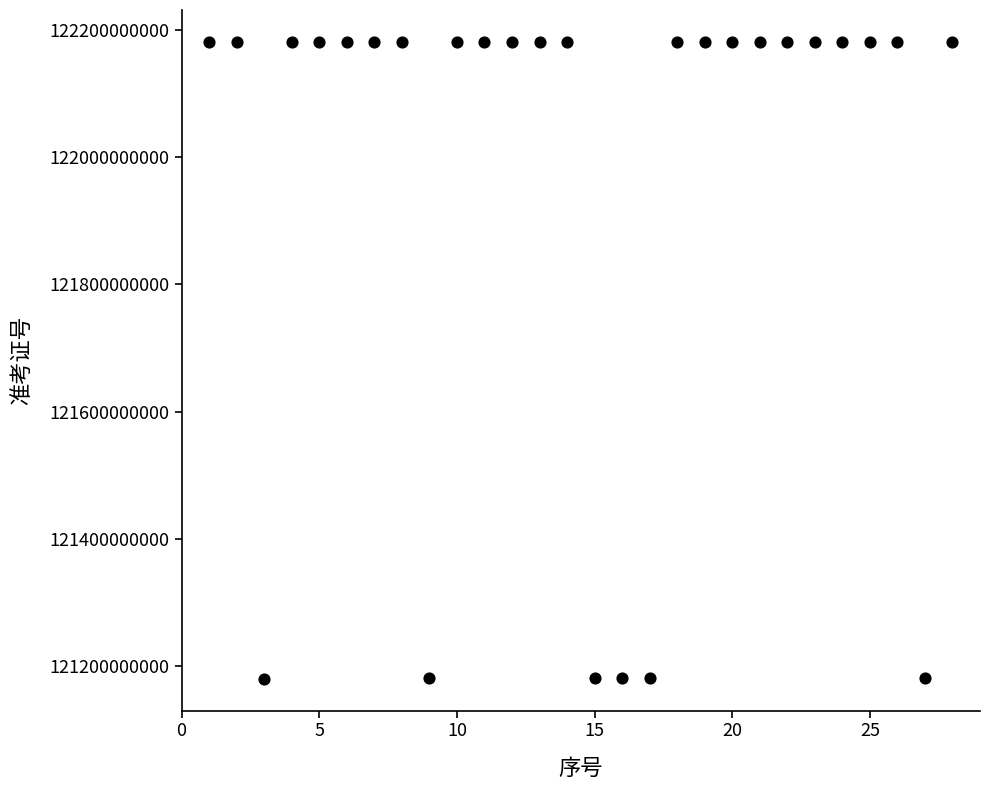

What is the range of X values (max minus min)?

27